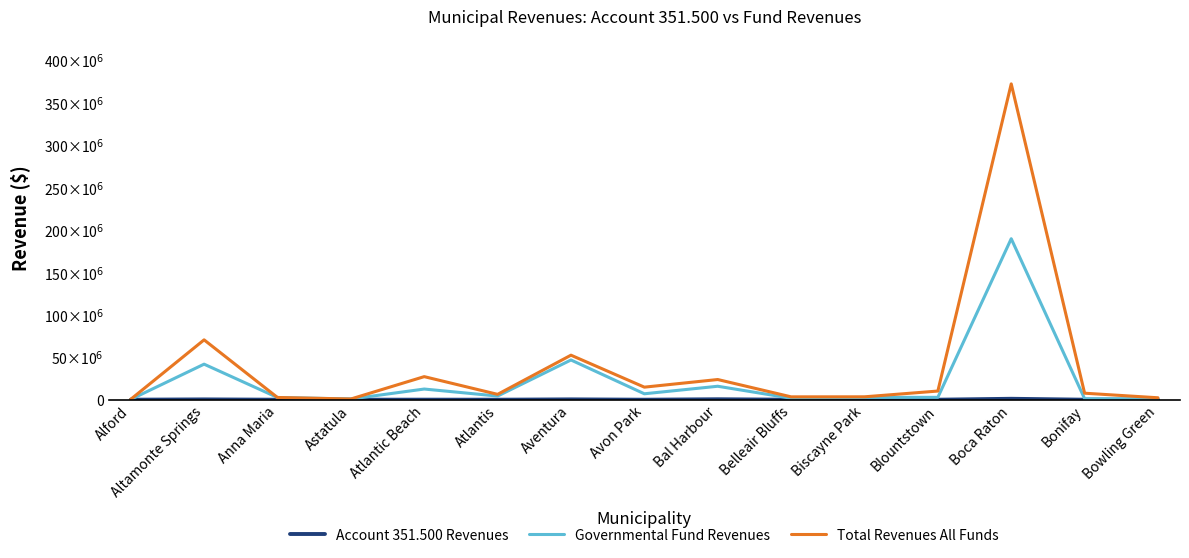

Is this an area chart (filled region under the line)?

No